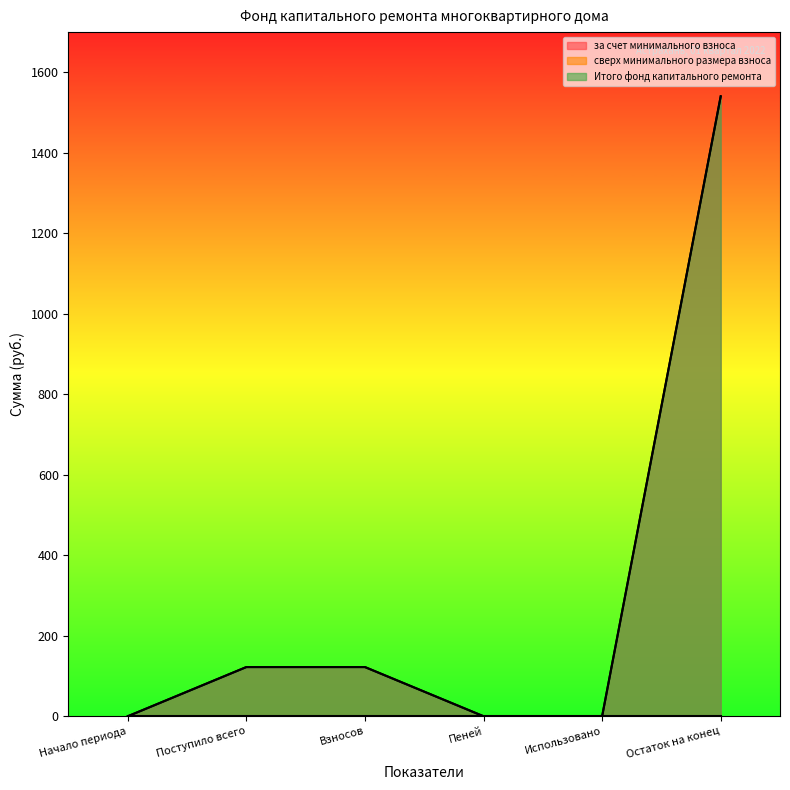

What is the greatest value displayed?

1540.4